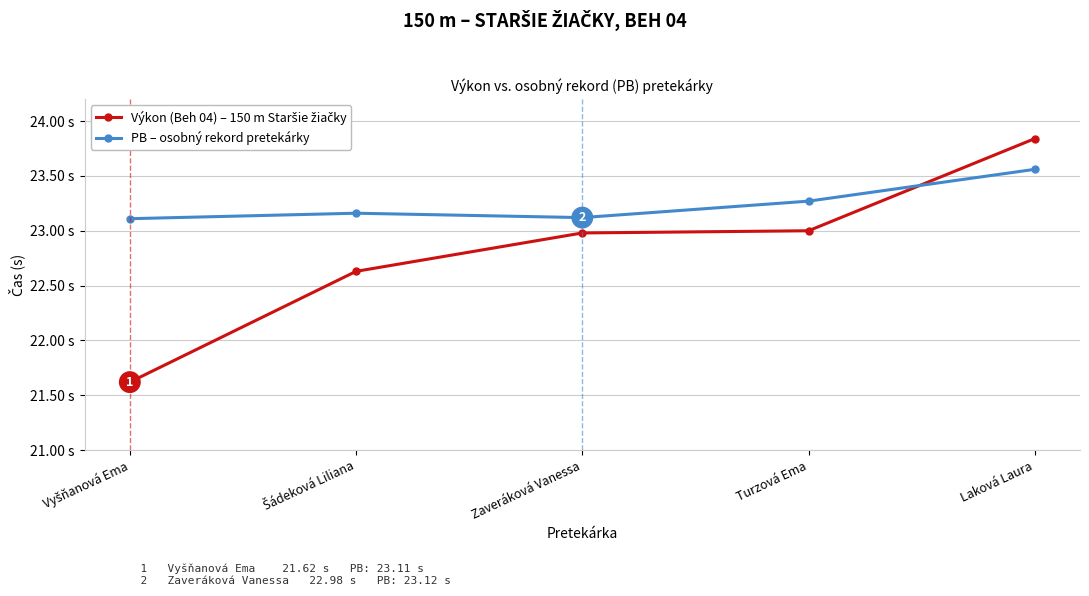

Where do Výkon (Beh 04) – 150 m Staršie žiačky and PB – osobný rekord pretekárky first cross each other?

Turzová Ema and Laková Laura